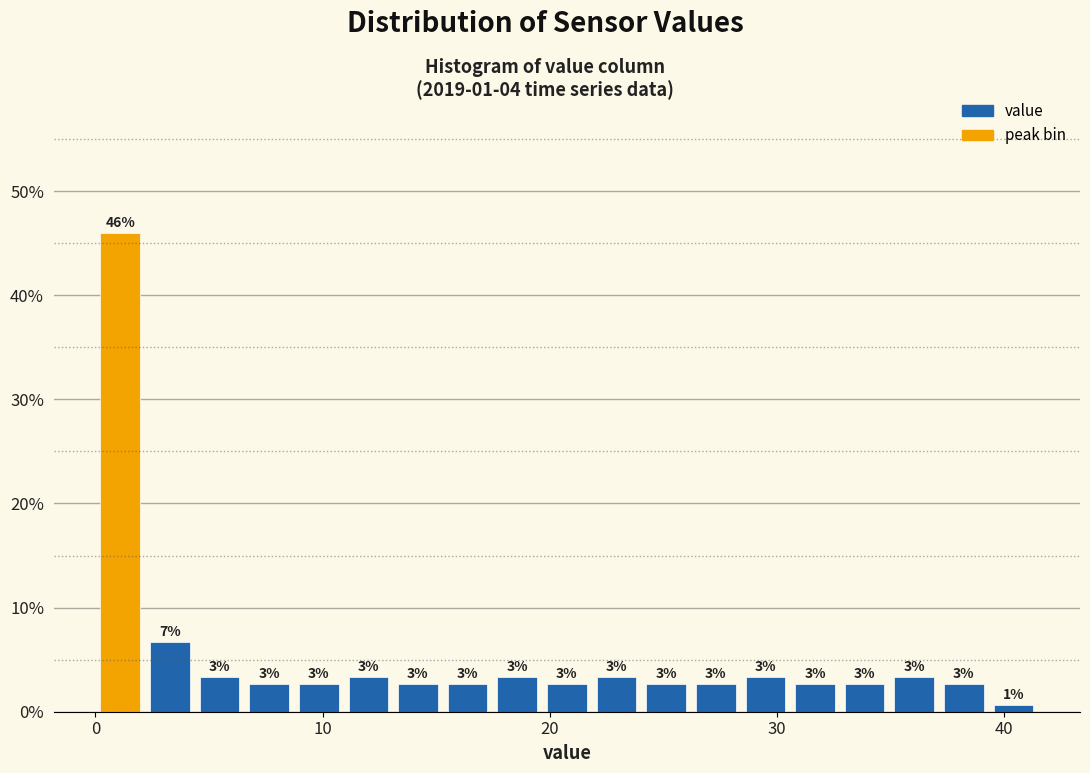

Read against the x-axis, roughly where is the centre of the tallest bar?

1